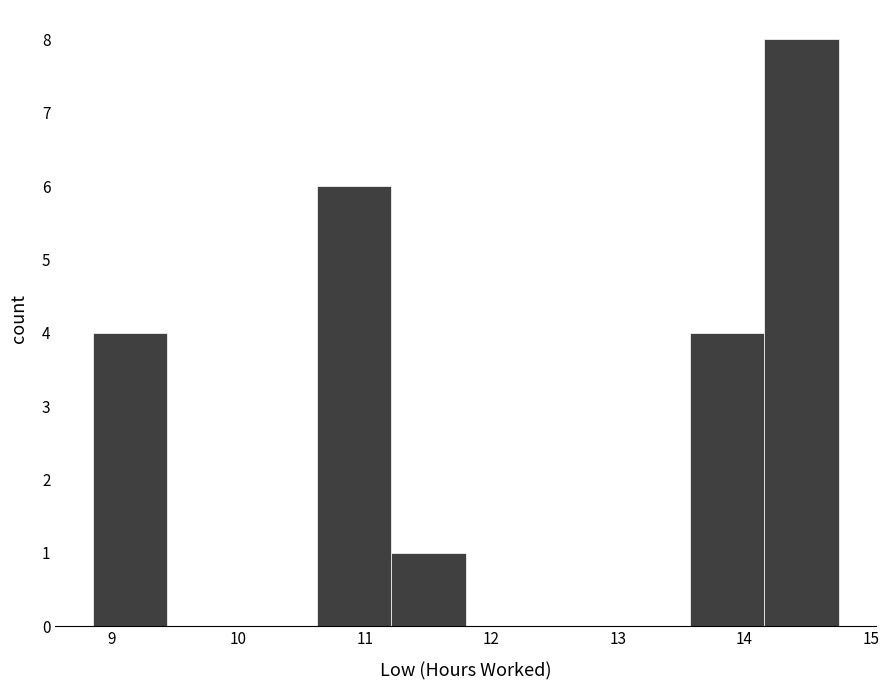

Which range on the x-axis has the tallest bar?

14.16 to 14.75